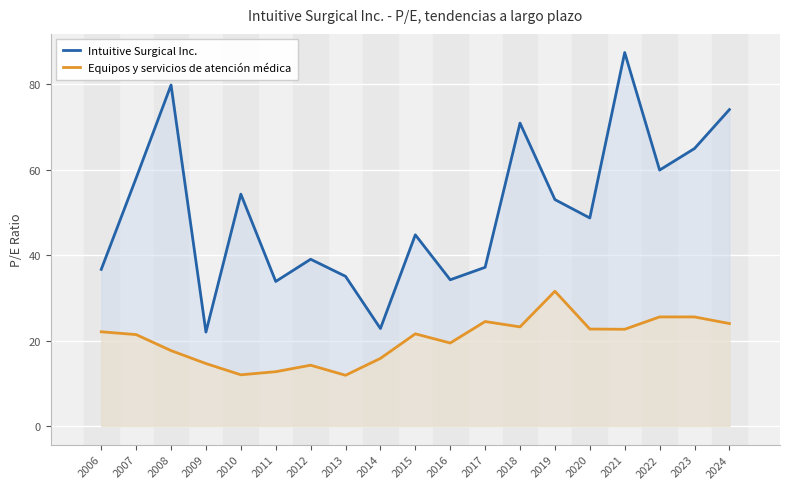

The value of Equipos y servicios de atención médica at 2012 is 14.2. True or false?

True